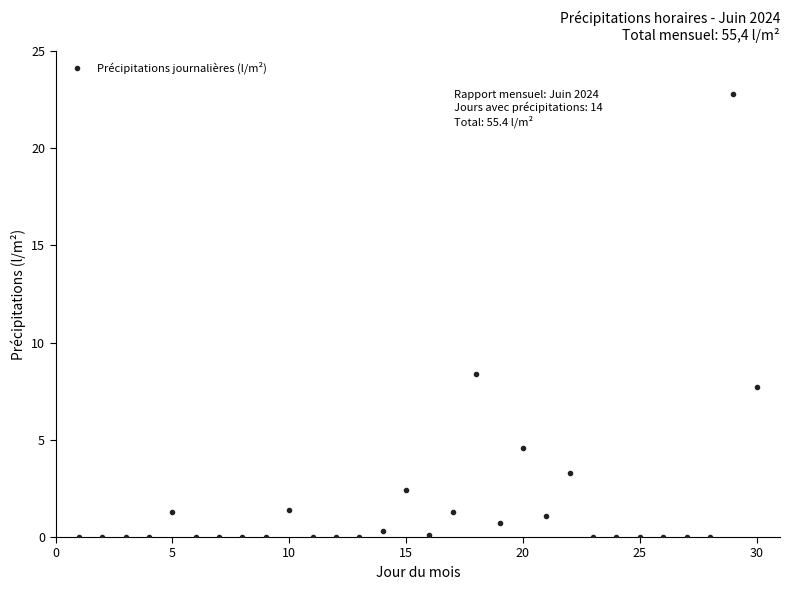

What Y value in the scatter plot is closest to 11?

8.4